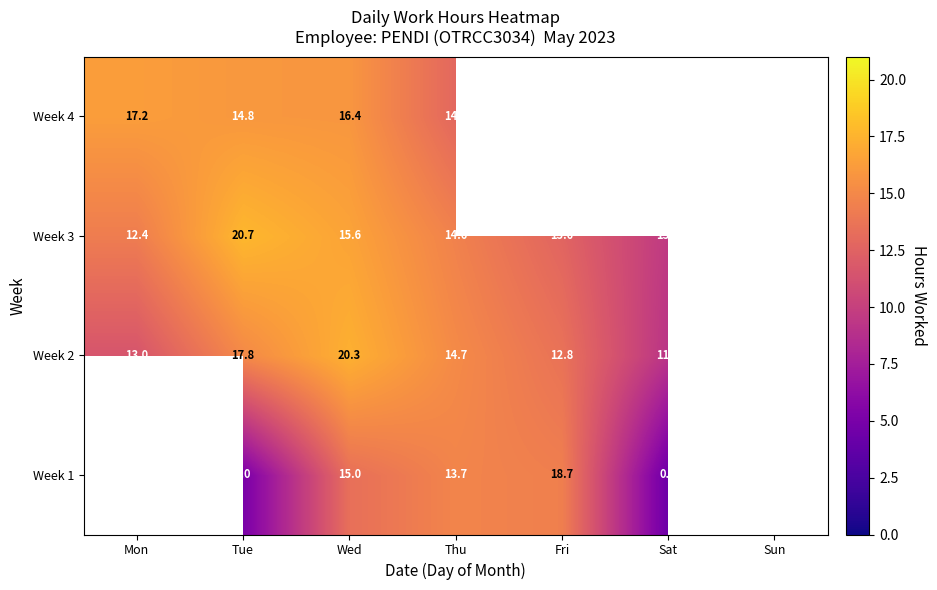

Is the value of Week 3 at Mon greater than the value of Week 4 at Thu?

No